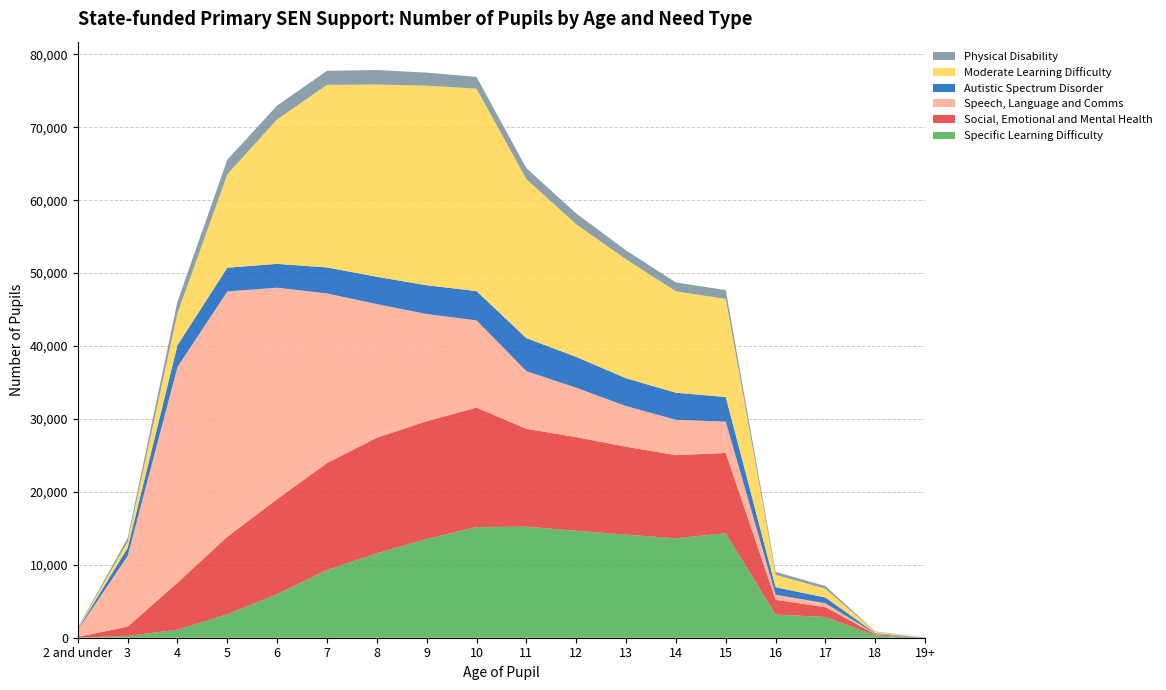

Reading left to right, extract all data points from this chart.

Specific Learning Difficulty: 21	232	1096	3221	5973	9290	11582	13539	15178	15228	14674	14135	13639	14327	3176	2842	318	12
Social, Emotional and Mental Health: 98	1287	6444	10624	13036	14666	15848	16157	16373	13424	12836	12052	11399	11010	2023	1345	151	13
Speech, Language and Comms: 937	9691	29584	33642	28987	23254	18323	14687	11967	7912	6771	5582	4847	4291	698	540	70	1
Autistic Spectrum Disorder: 110	1102	2987	3259	3270	3567	3743	3949	4017	4520	4226	3813	3711	3386	1029	787	94	1
Moderate Learning Difficulty: 92	849	4371	12801	19813	25036	26363	27366	27750	21801	18183	16302	13901	13447	1702	1190	175	7
Physical Disability: 102	503	1613	2003	1905	1922	1985	1794	1615	1512	1488	1228	1219	1209	416	369	60	1